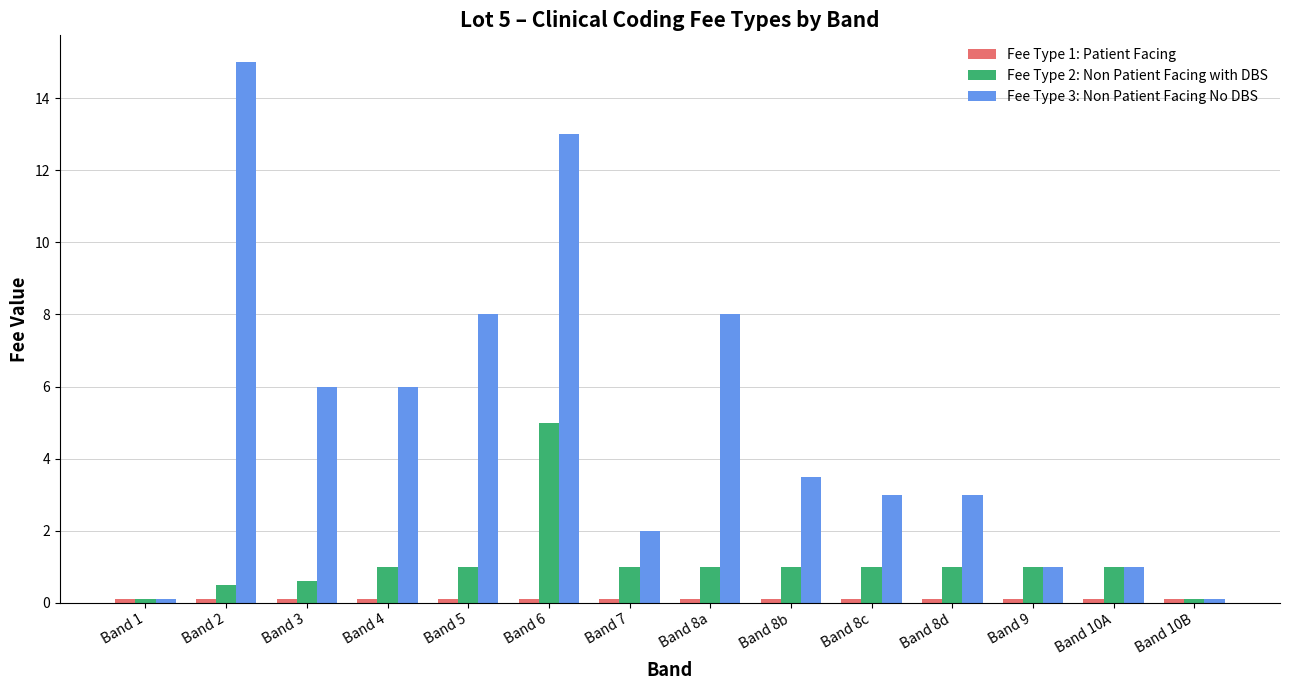

What is the sum of the Fee Type 2: Non Patient Facing with DBS values at Band 7 and Band 8a?

2.0